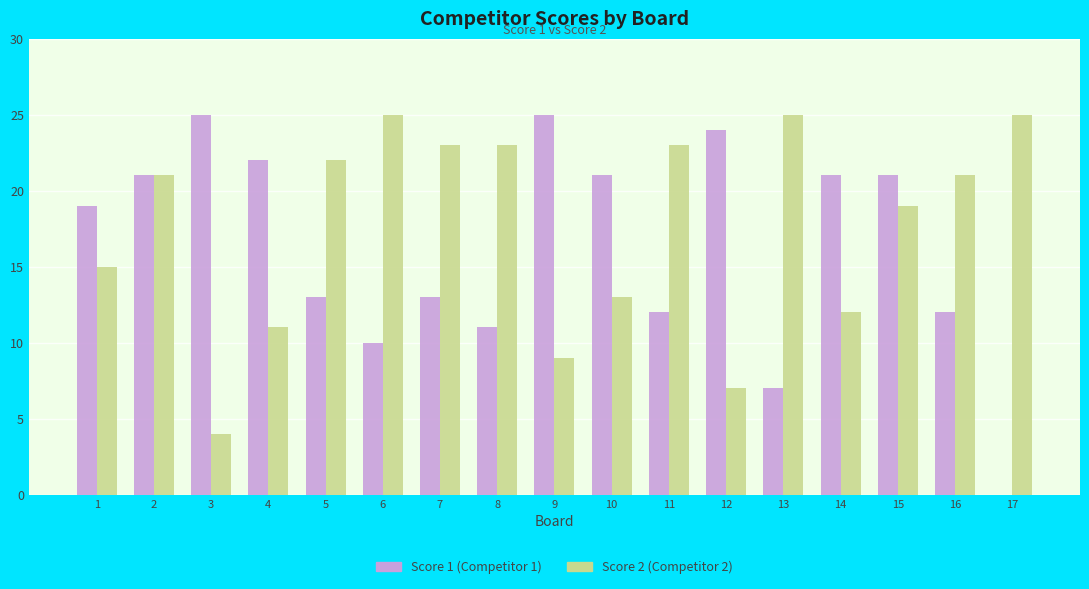

Which series changed the most between 2 and 4?

Score 2 (Competitor 2)